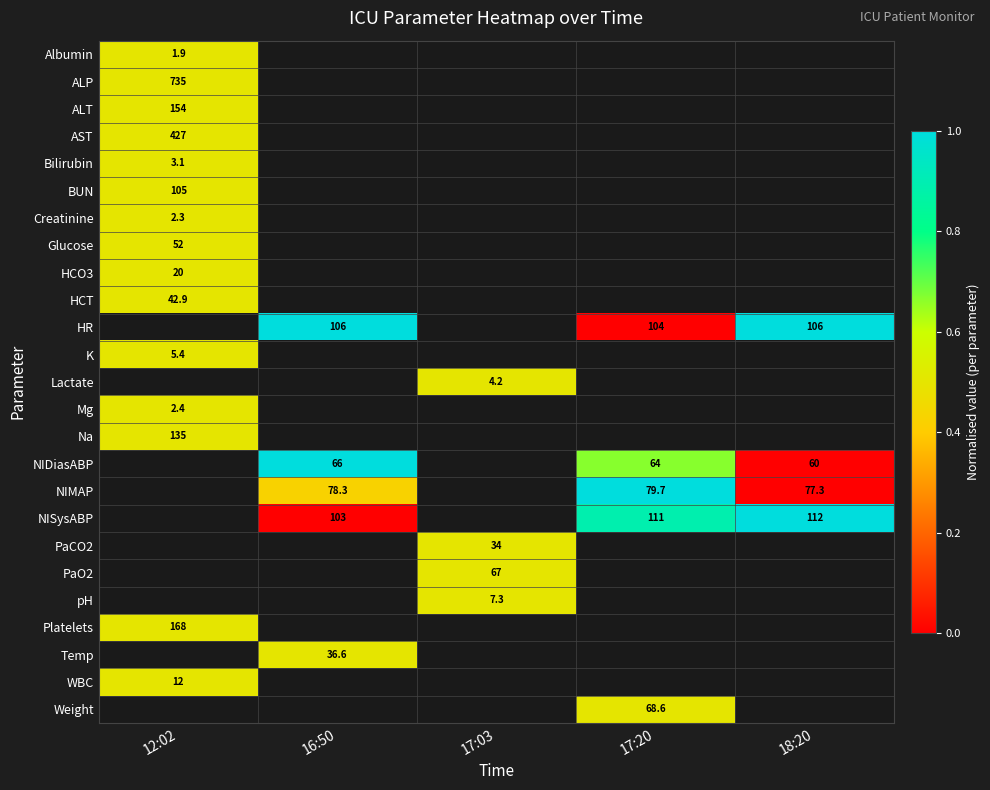

True or false: BUN has a value of 105.0 at 12:02.

True